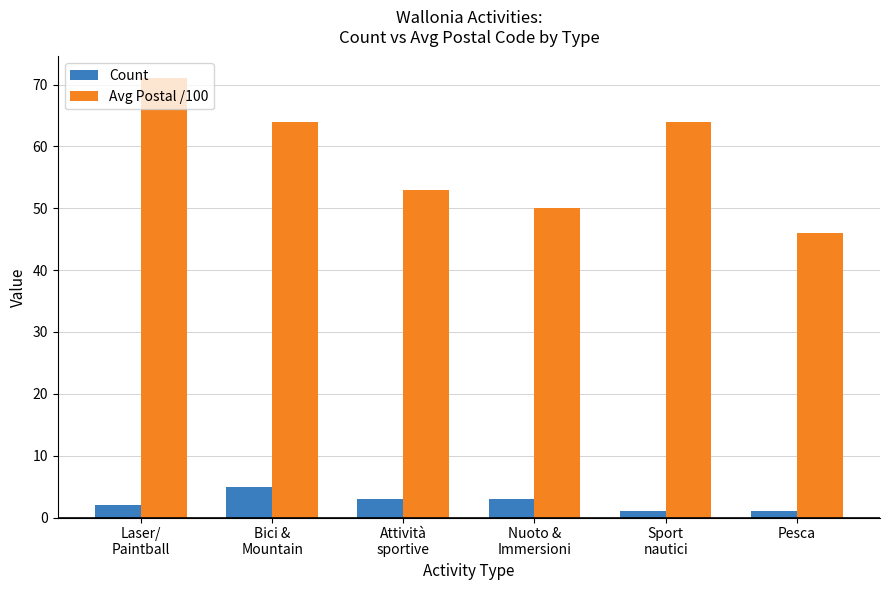

What is the sum of all Avg Postal /100 values?

348